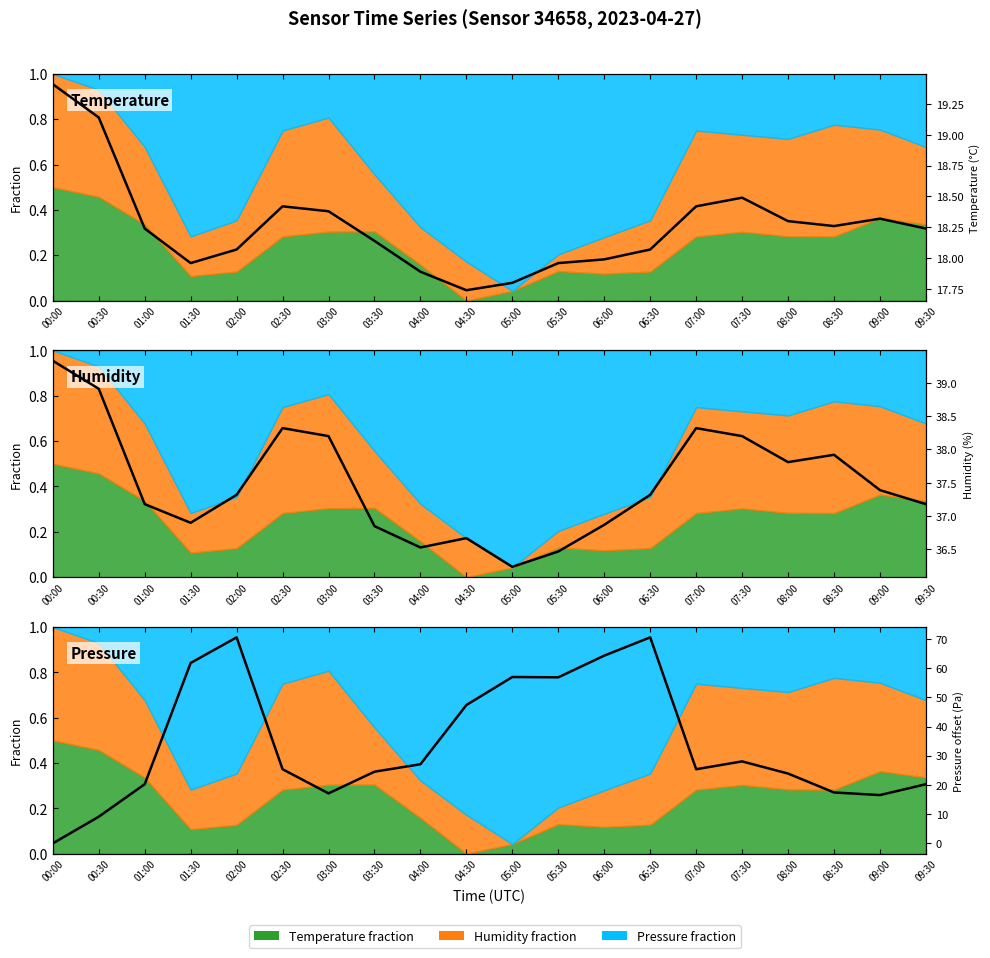

Which series has the largest total across all categories?

Normalized Humidity